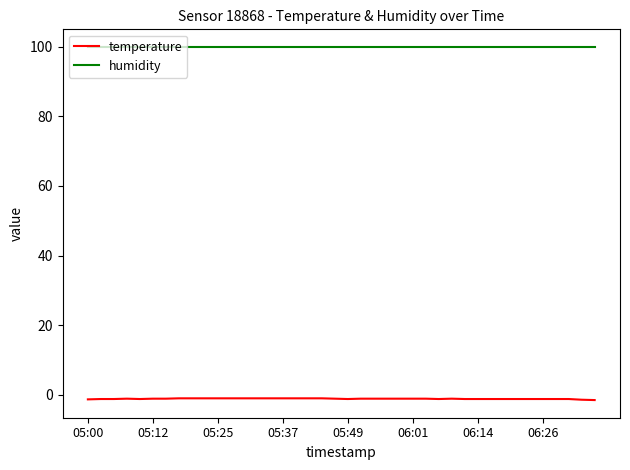

What is the highest value of the humidity series?

99.9